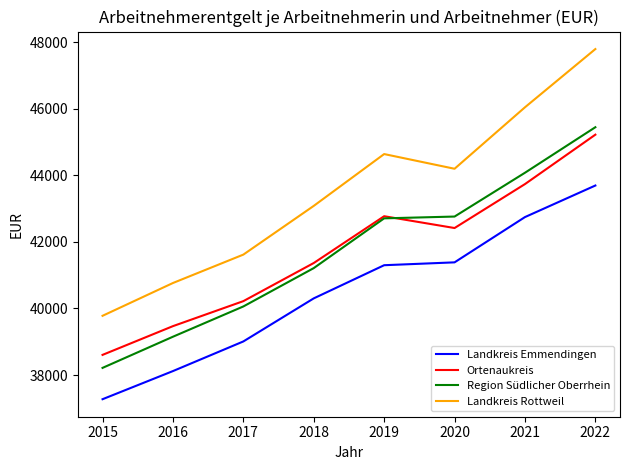

At 2021, list the series in order from largest to smallest.

Landkreis Rottweil, Region Südlicher Oberrhein, Ortenaukreis, Landkreis Emmendingen